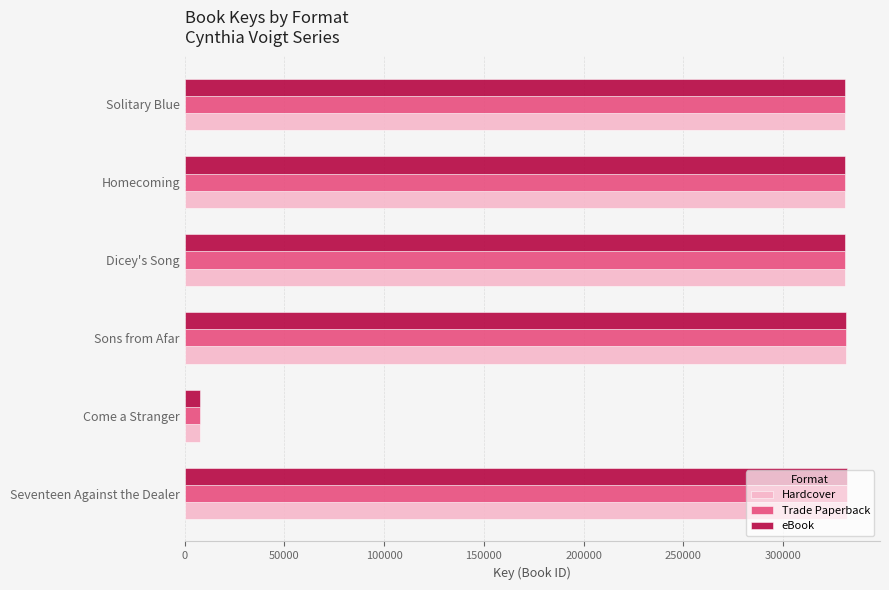

What are all the series names shown in the legend?

Hardcover, Trade Paperback, eBook